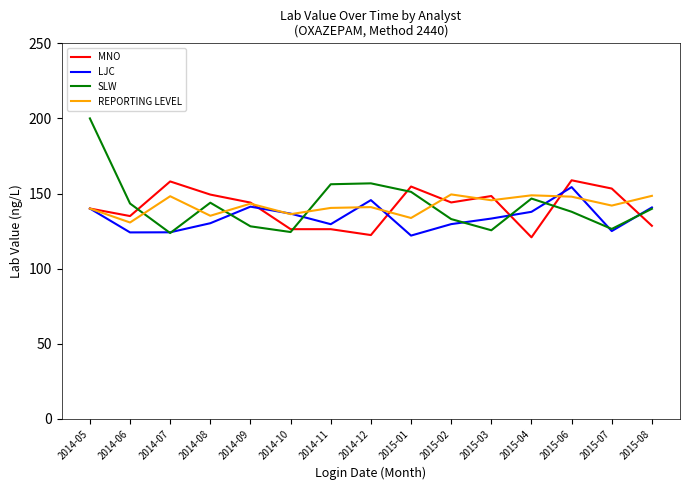

At which category is the sum across all series the highest?

2014-05